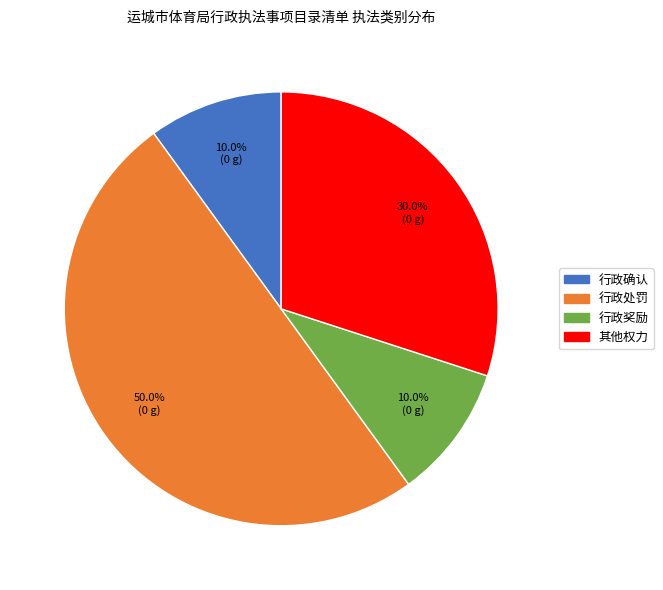

To the nearest percent, what is the average slice percentage?

25%